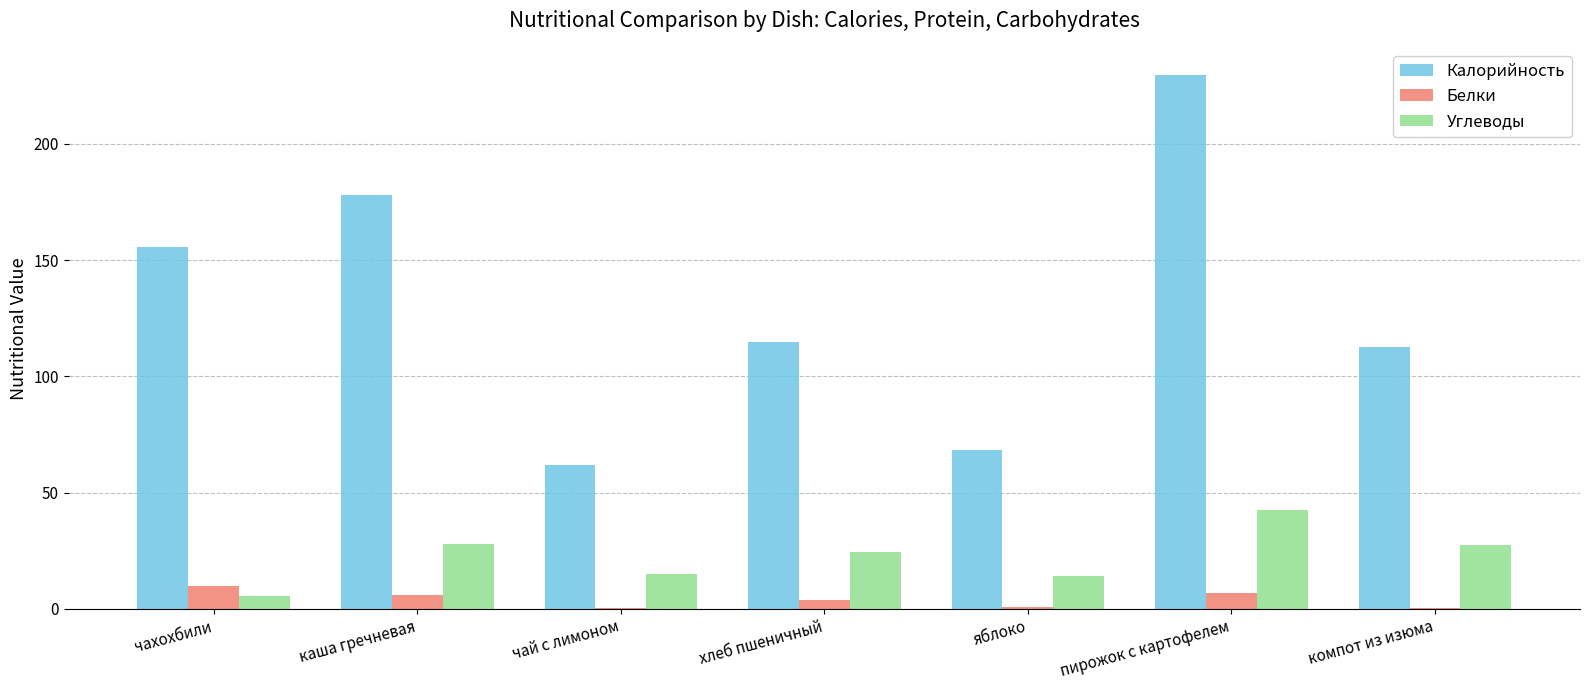

What is the sum of all Калорийность values?

921.2